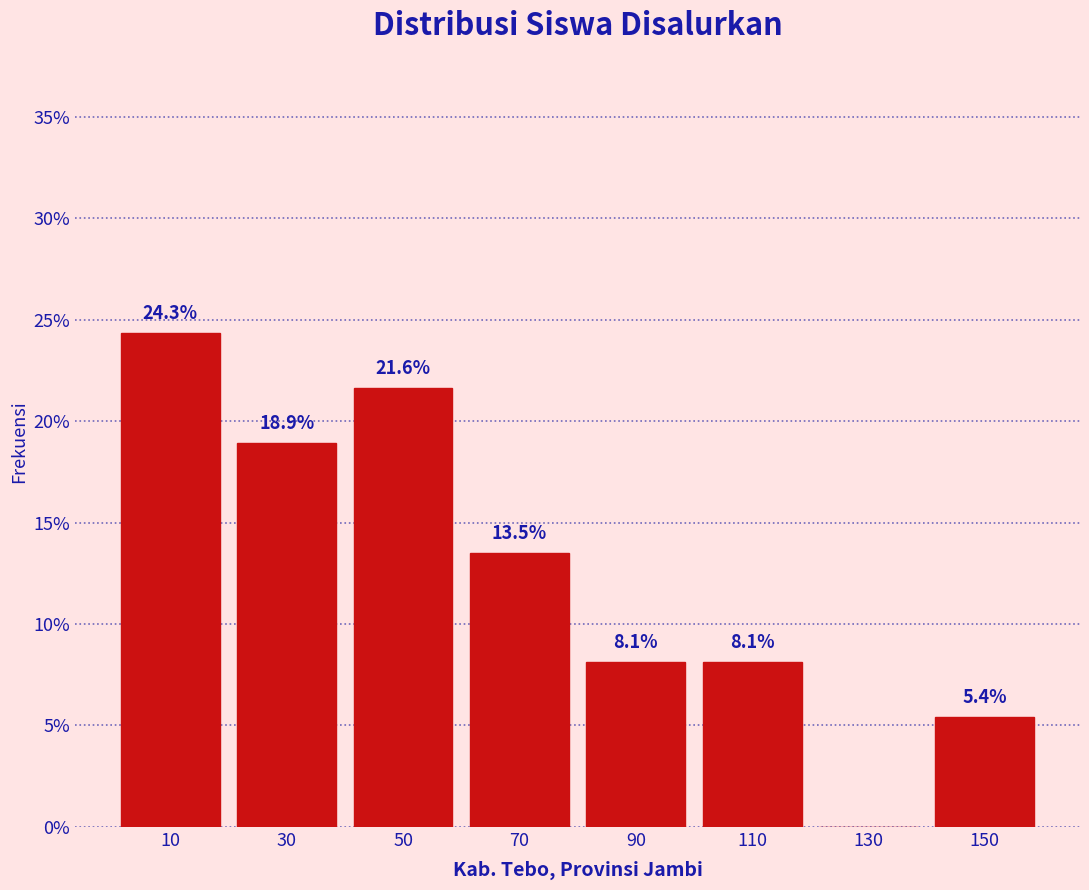

Which range on the x-axis has the tallest bar?

0 to 20